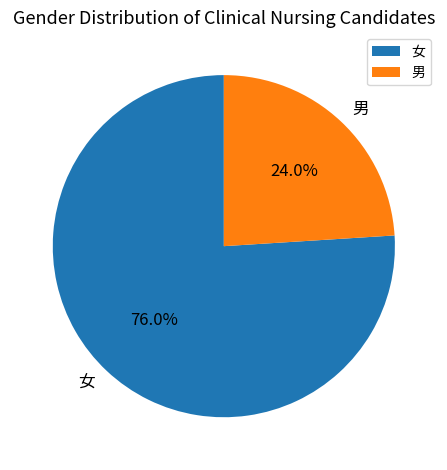

To the nearest percent, what is the combined percentage of 男 and 女?

100%